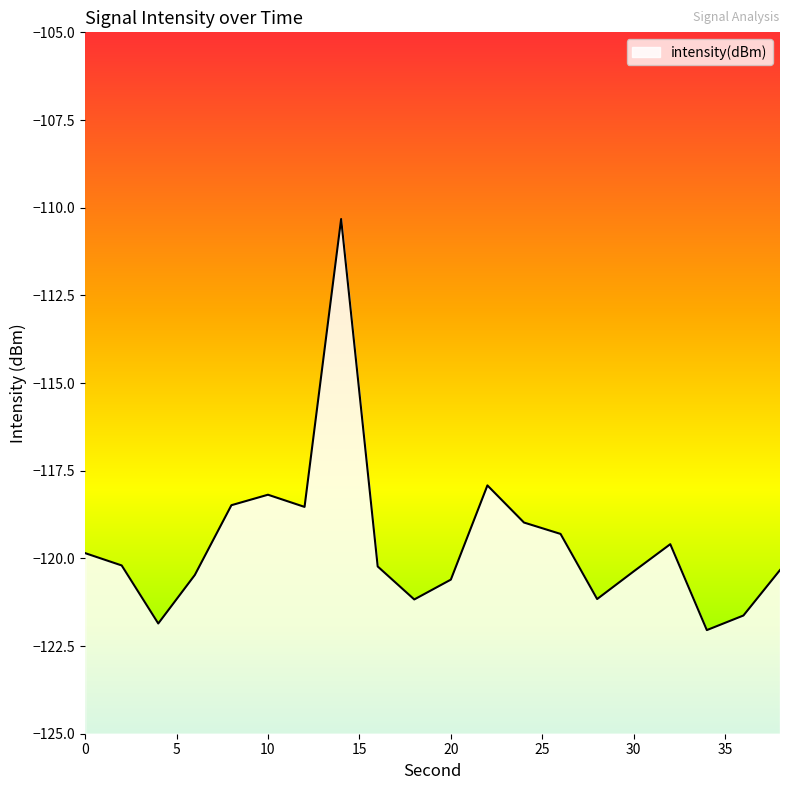

At which category does the data reach its first local valley?

4